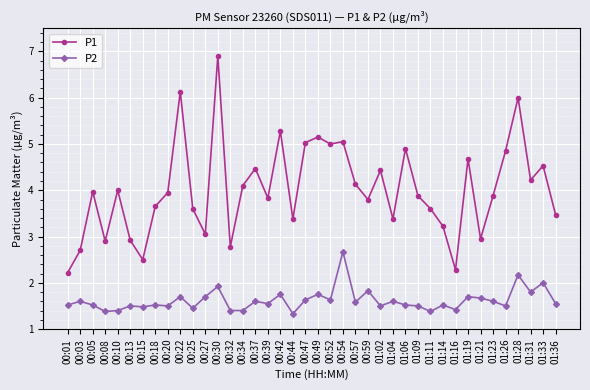

Is the value of P1 at 01:04 greater than the value of P2 at 01:21?

Yes